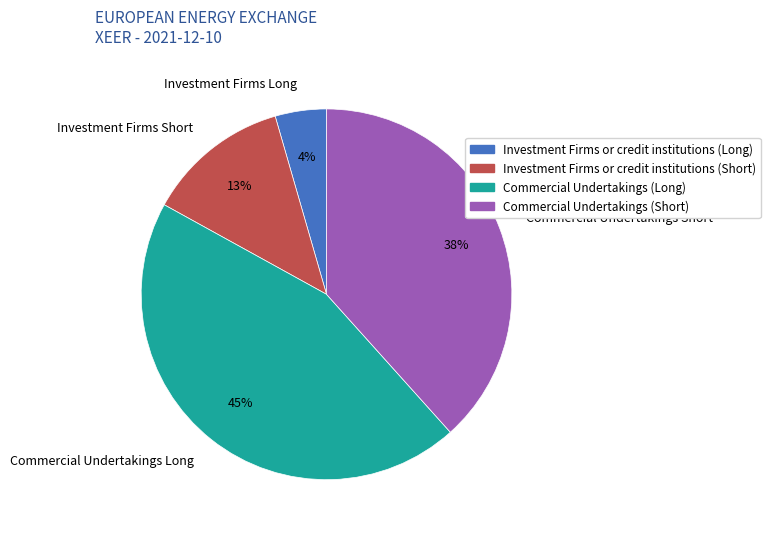

What is the smallest slice in the pie chart?

Investment Firms Long